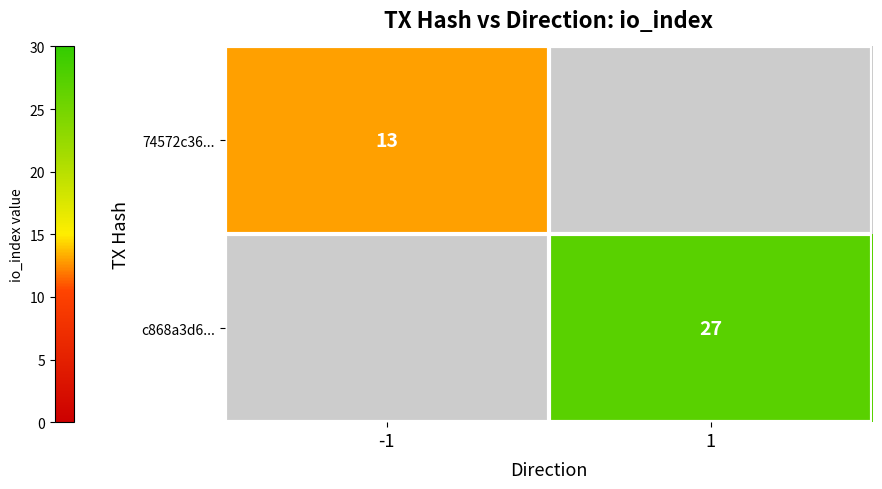

The 74572c36... series shows 13 at -1. True or false?

True